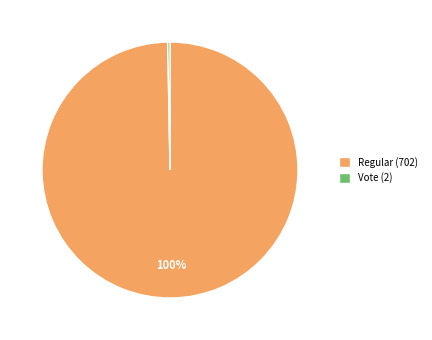

The Vote (2) slice represents 0% of the pie. True or false?

True